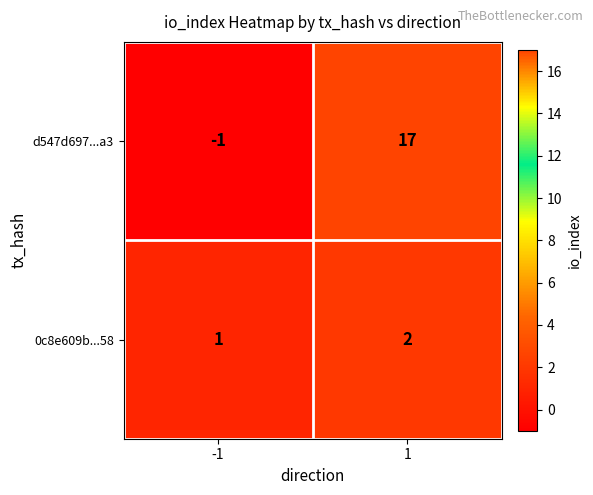

Reading right to left, extract all data points from this chart.

d547d697...a3: 17	-1
0c8e609b...58: 2	1